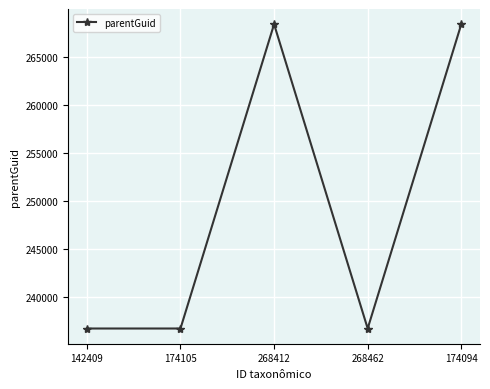

What is the difference between the maximum and minimum values?

31626